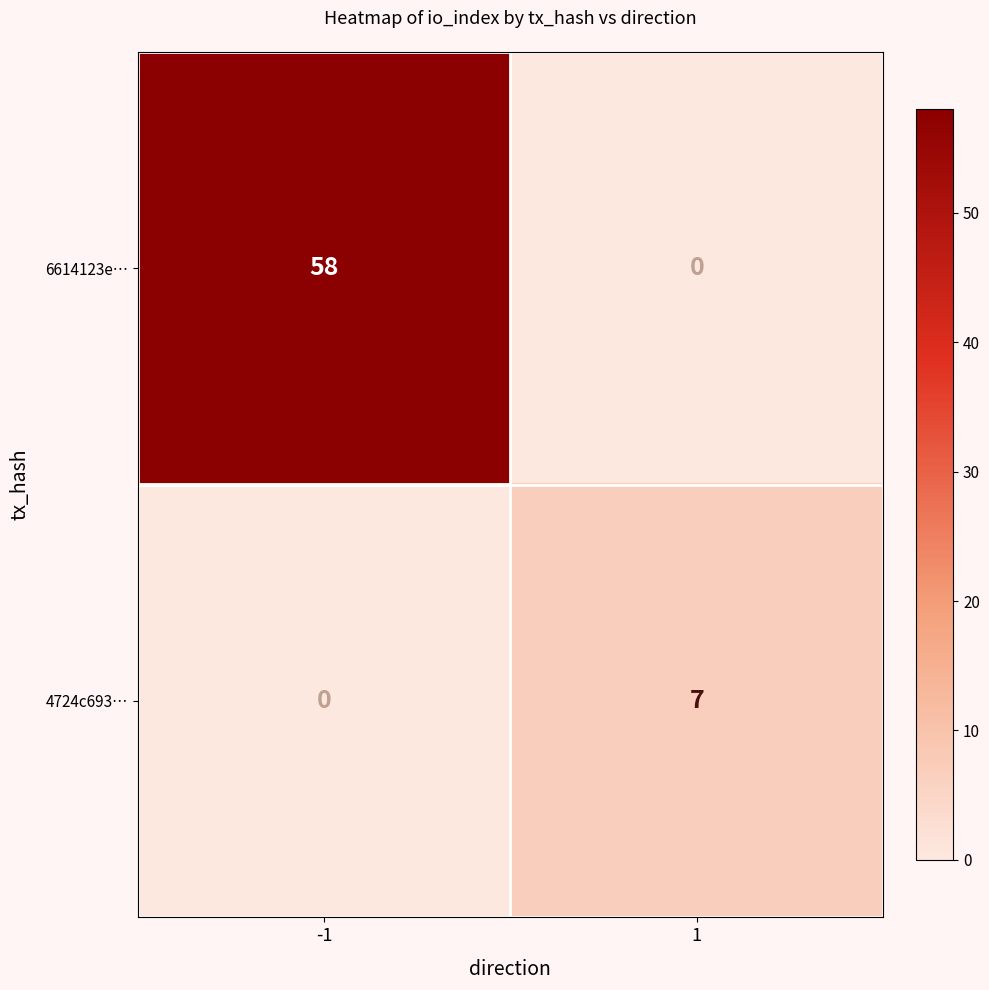

Count the number of categories in the chart.

2